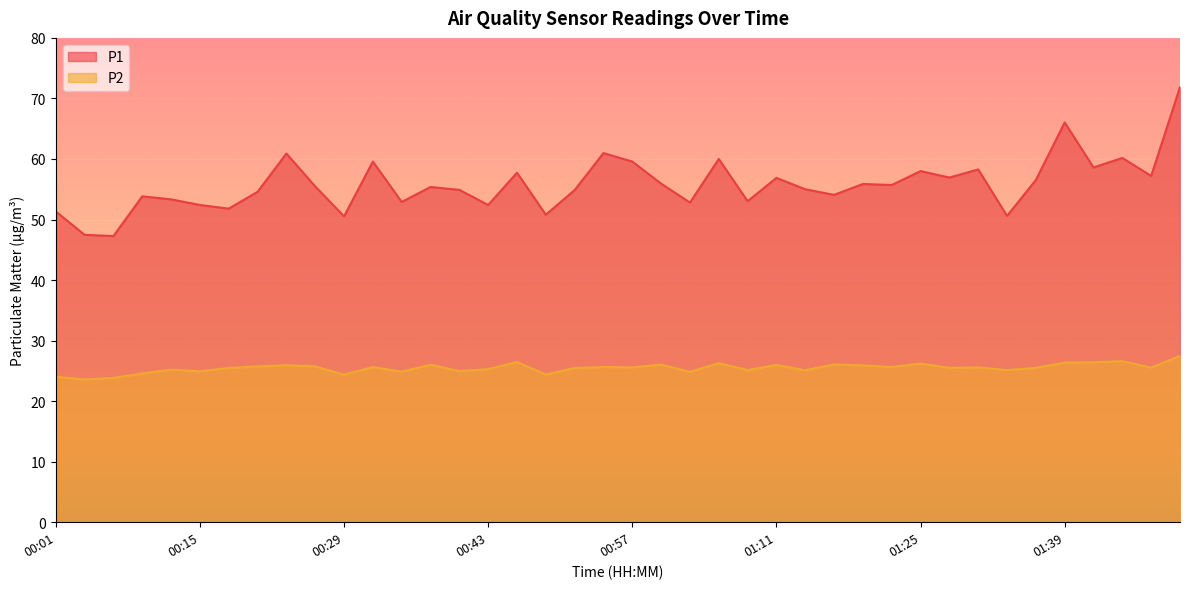

Is it true that P1 equals 26.4 at 01:05?

False